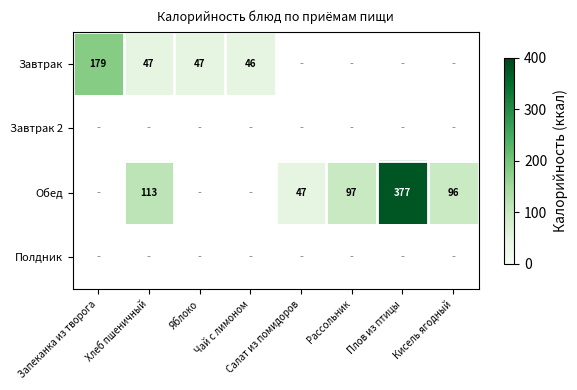

What is the maximum value shown in the chart?

377.0